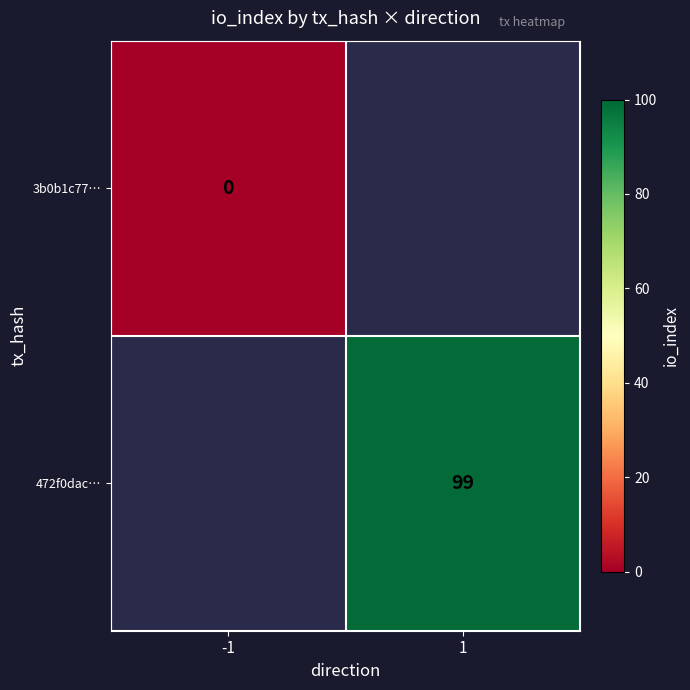

The 472f0dac… series shows 25.3 at 1. True or false?

False